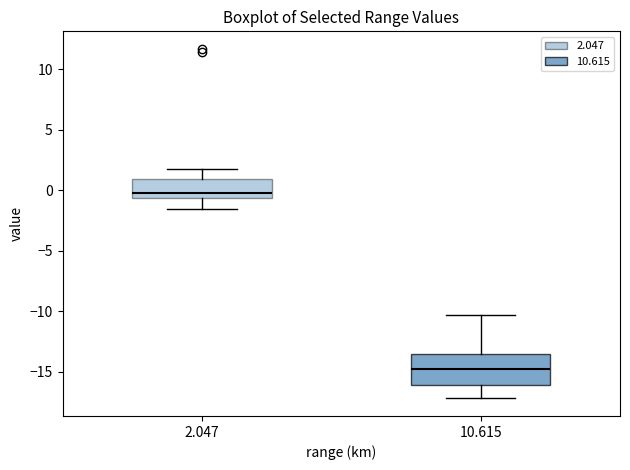

Reading left to right, read every box against the y-axis: the position of its median line, the range the box covers, and the ends of its whiskers. The values are not printed on the chart, so give them approximately, as read against the axis.

2.047: median 0.0, box -0.5 to 1.0, whiskers -1.5 to 2.0
10.615: median -15.0, box -16.0 to -13.5, whiskers -17.0 to -10.5